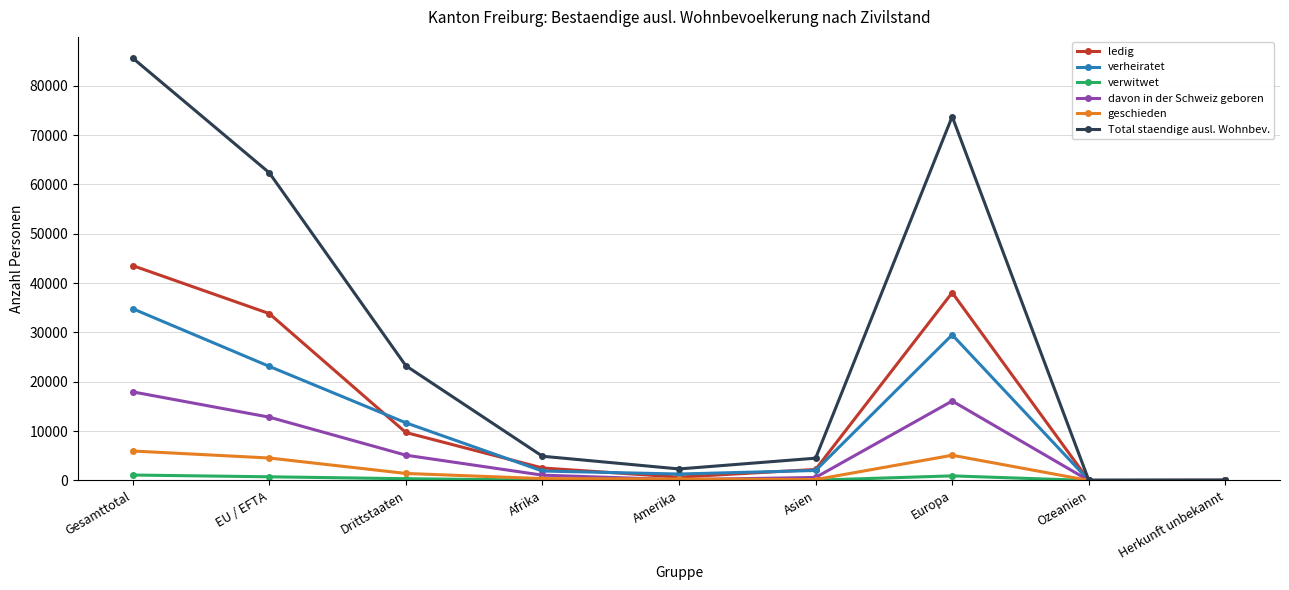

What is the spread (max minus min) of values at Afrika?

4838